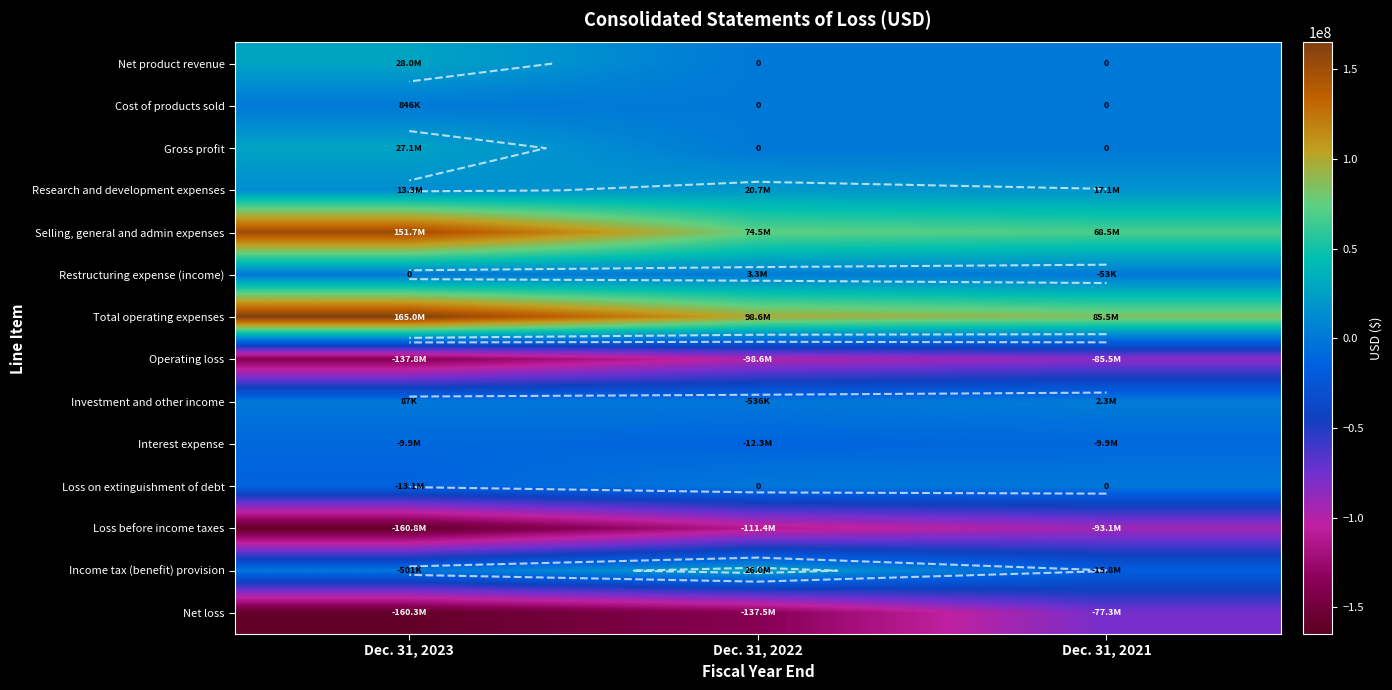

Rank the series by their maximum value, from highest to lowest.

Total operating expenses, Selling, general and admin expenses, Net product revenue, Gross profit, Income tax (benefit) provision, Research and development expenses, Restructuring expense (income), Investment and other income, Cost of products sold, Loss on extinguishment of debt, Interest expense, Net loss, Operating loss, Loss before income taxes